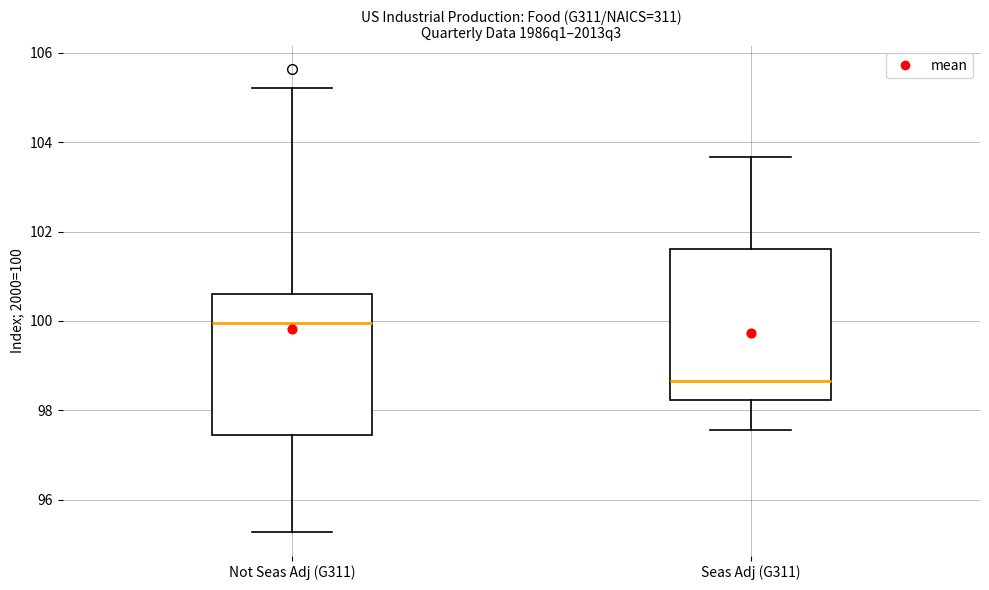

Where is the lower edge of the box for Seas Adj (G311) on the y-axis? The values are not printed on the chart, so give them approximately, as read against the axis.

98.2